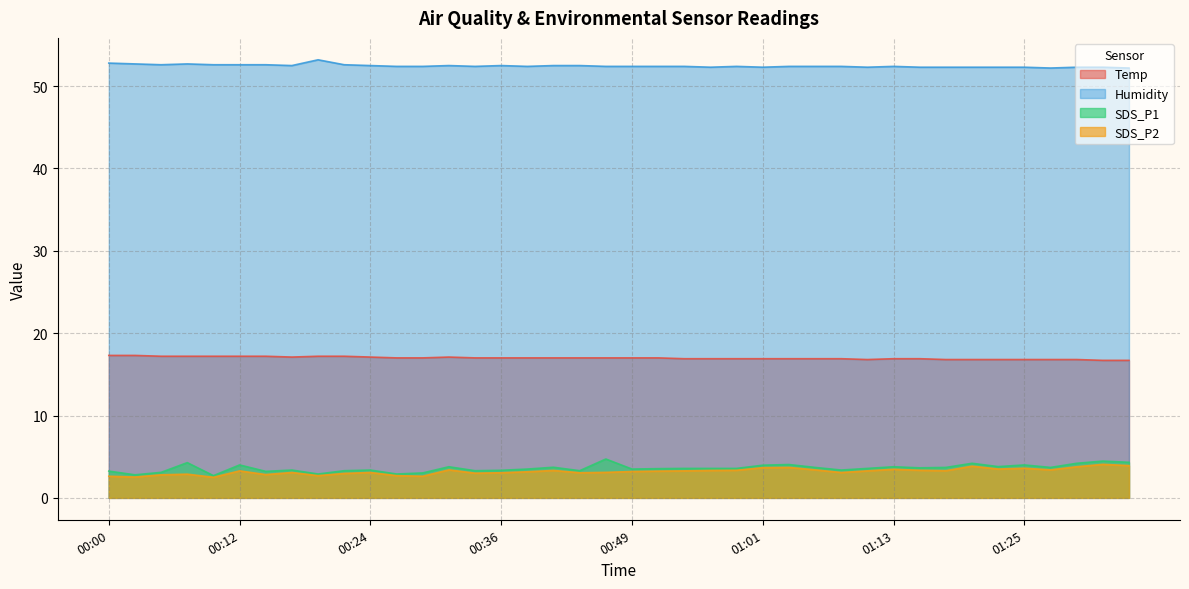

What is the label of the 21st point from the right?

00:46